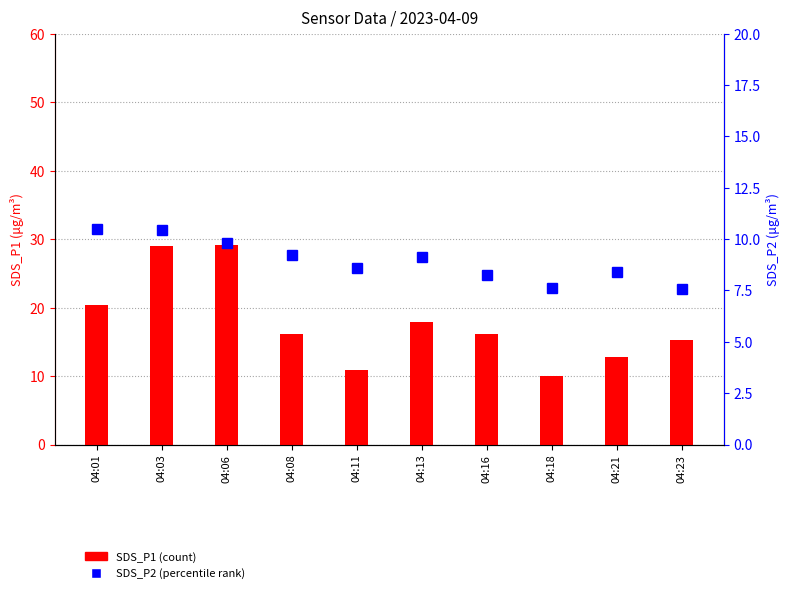

At 04:03, list the series in order from largest to smallest.

SDS_P1, SDS_P2